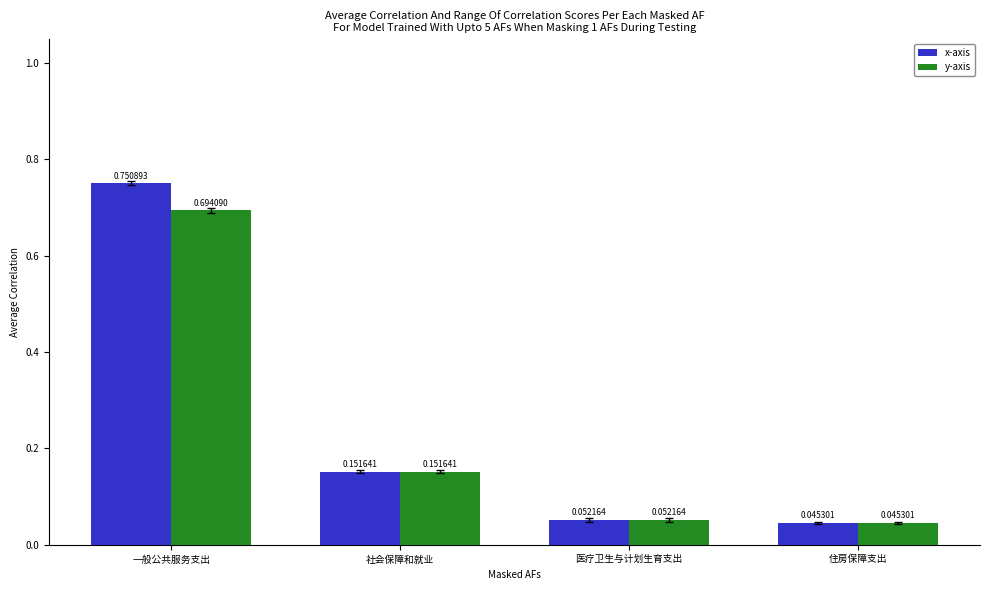

At which label is y-axis closest to 0?

住房保障支出